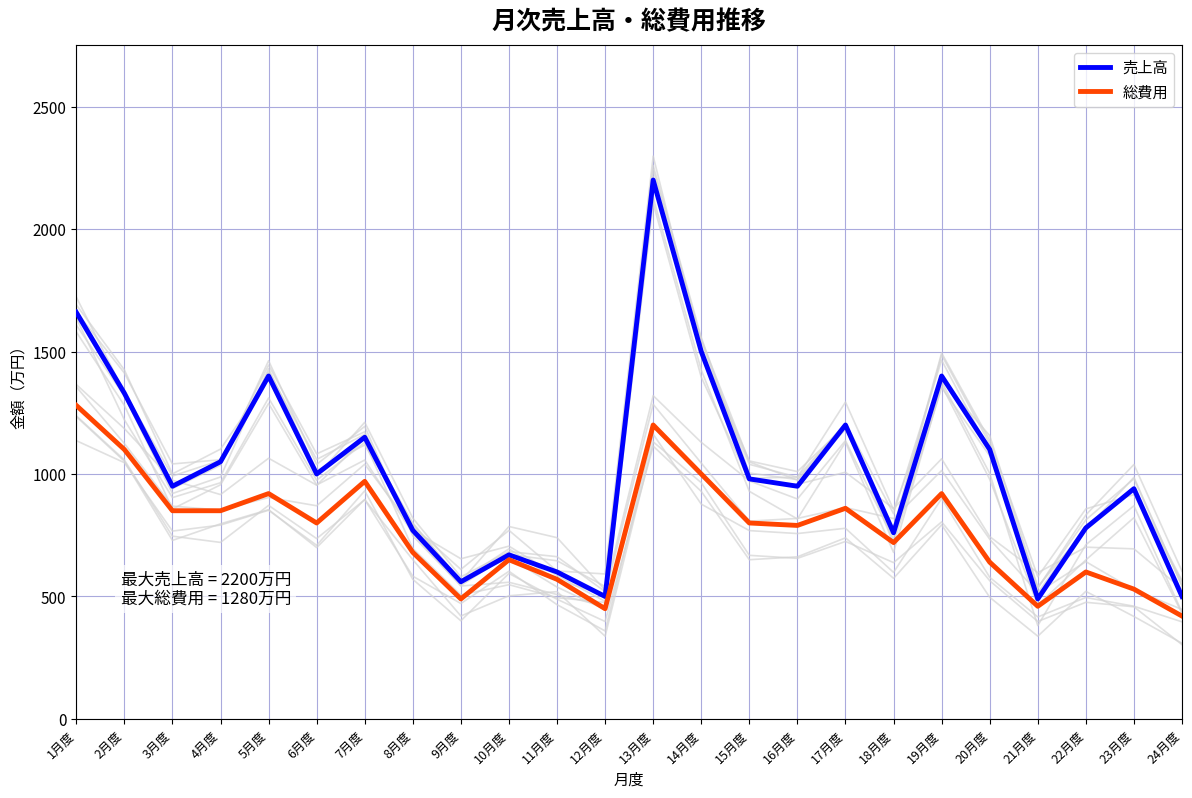

The 売上高 series shows 243 at 3月度. True or false?

False